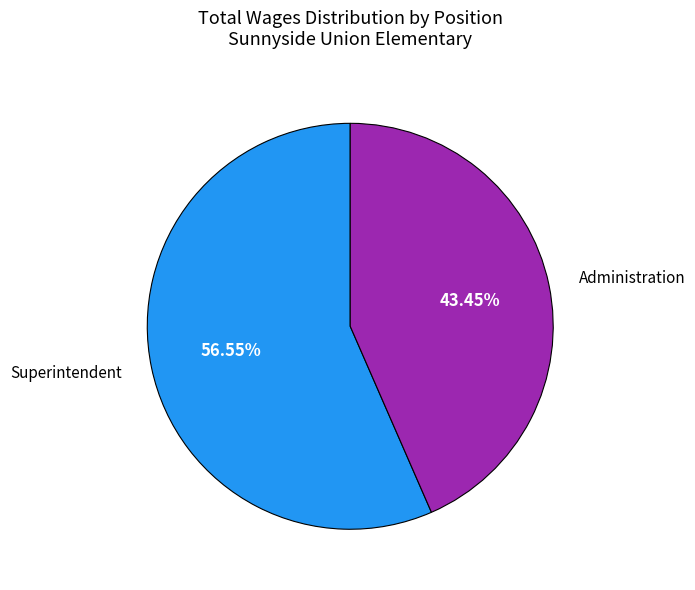

How many segments does this pie chart have?

2